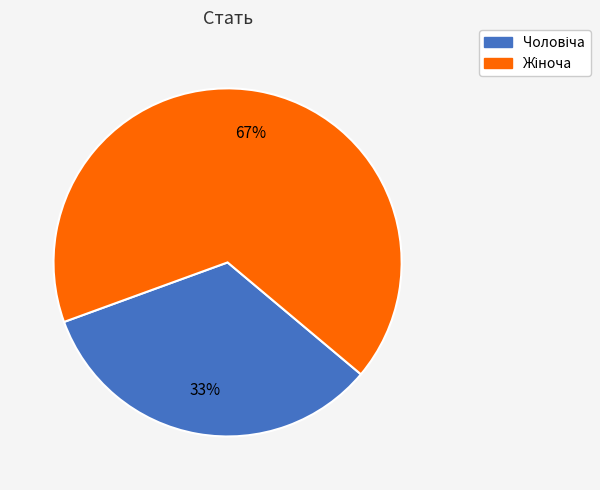

To the nearest percent, what is the average slice percentage?

50%